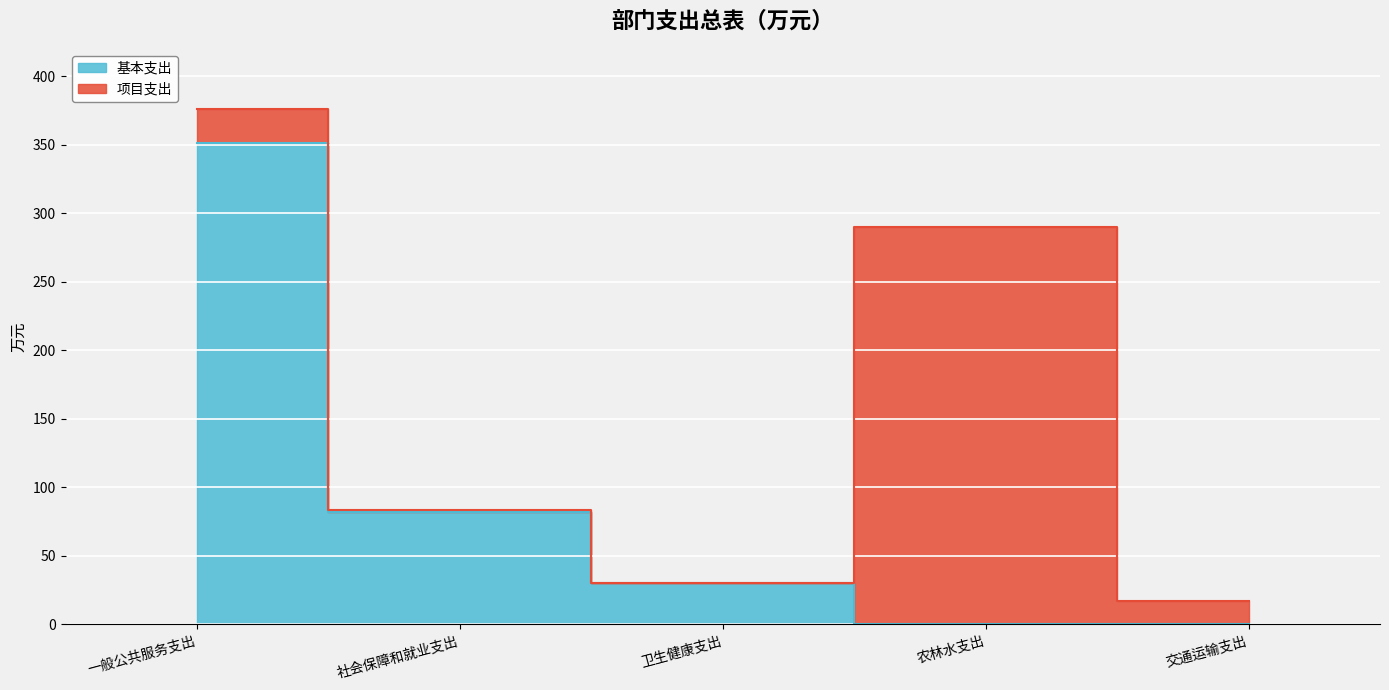

At which label does the data first exceed 30?

一般公共服务支出